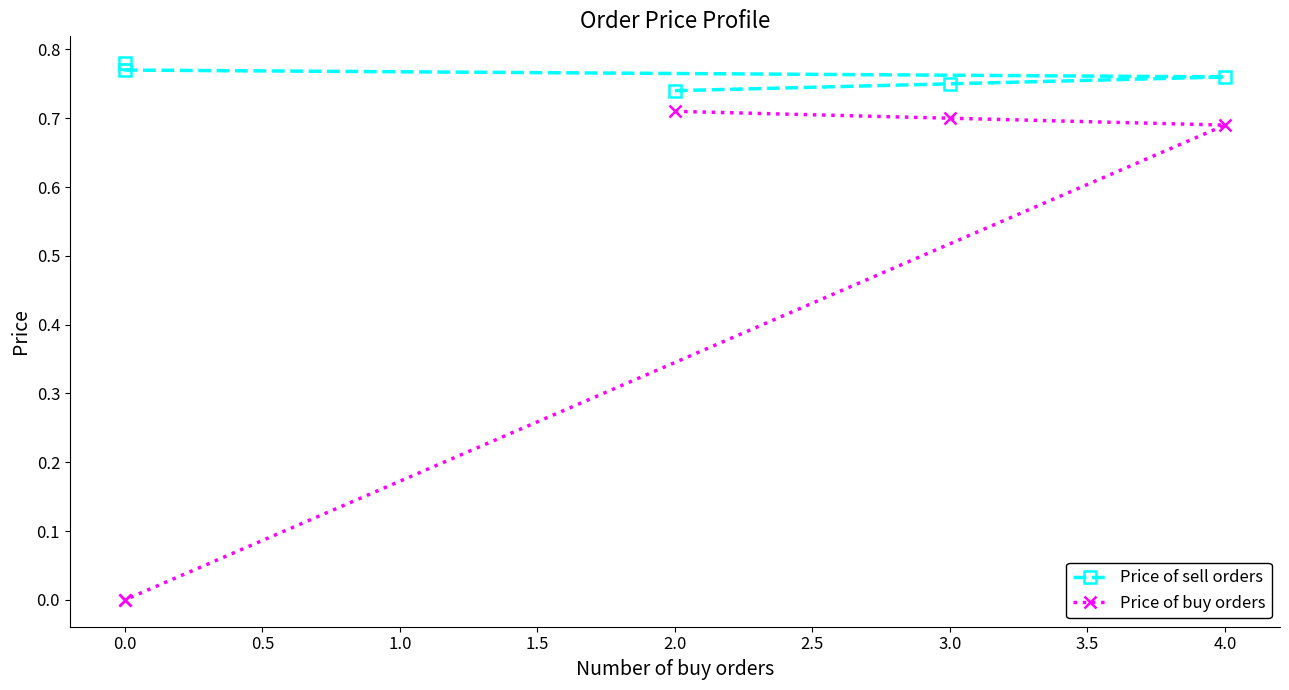

True or false: Price of sell orders has a value of 1.4 at 0.0.

False